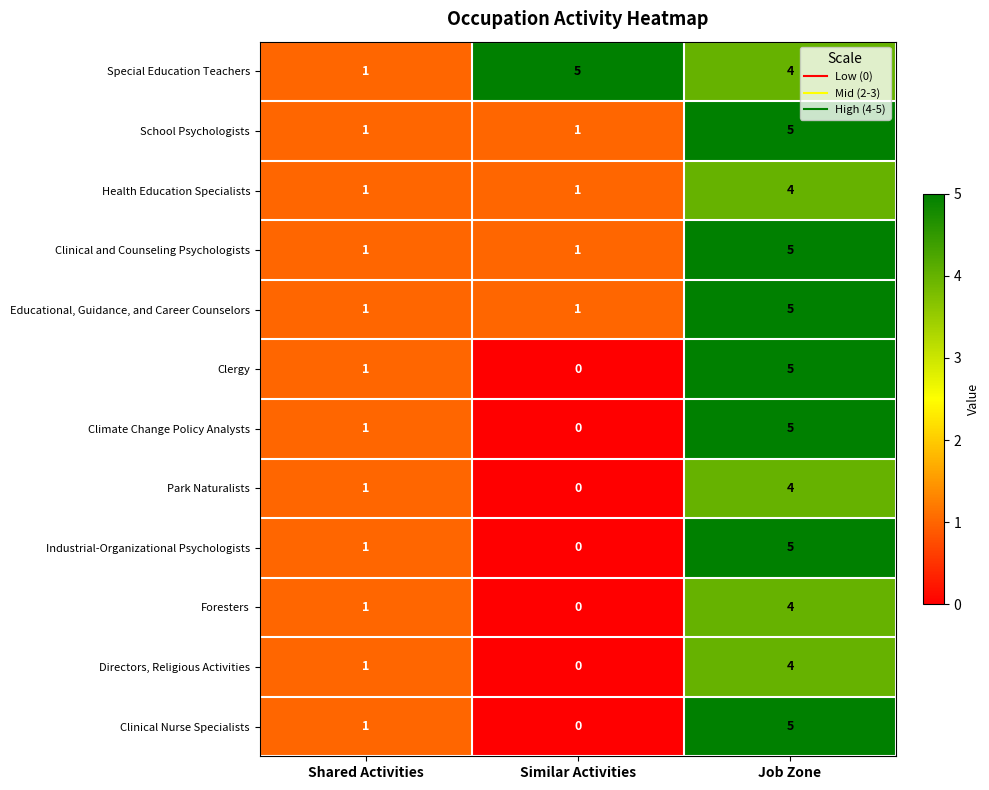

What is the sum of all Health Education Specialists values?

6